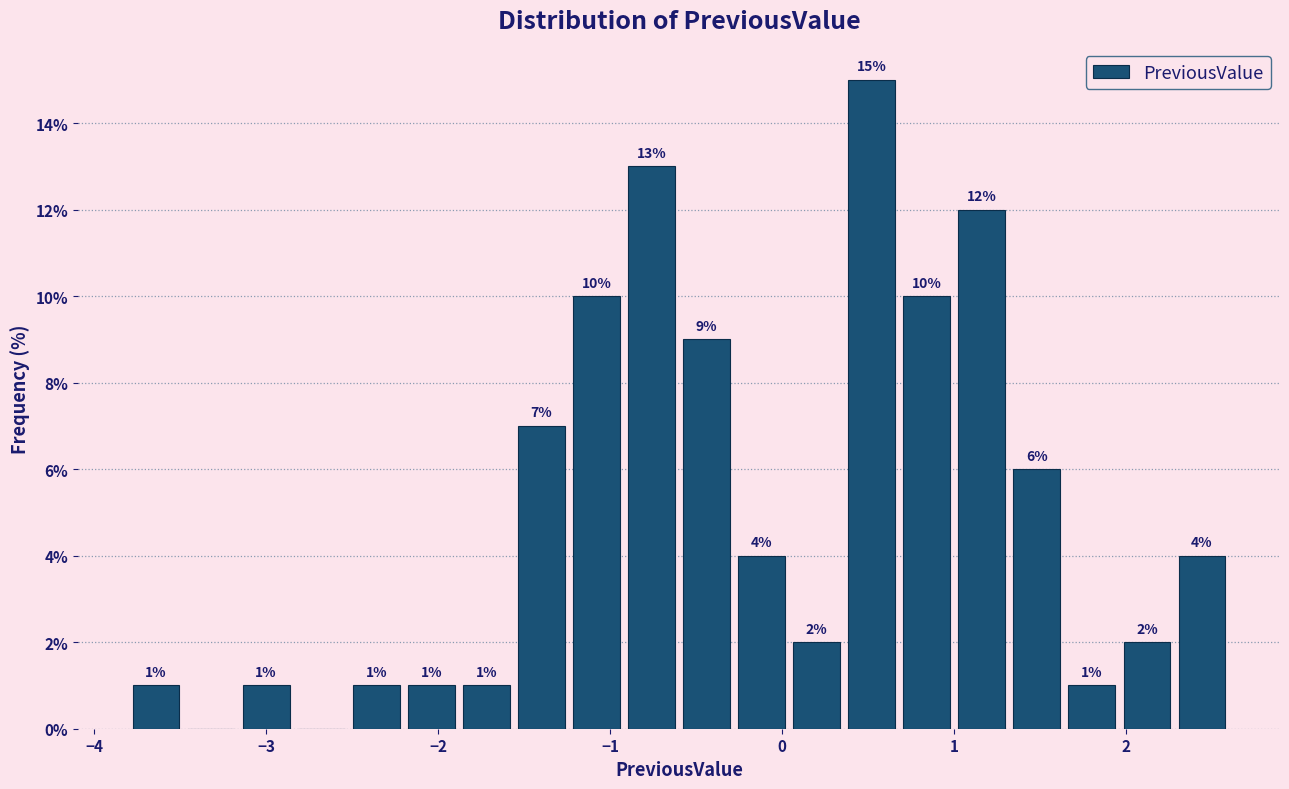

Around what value on the x-axis is the tallest bar? Give the approximate position of its centre, as read against the axis.

0.5